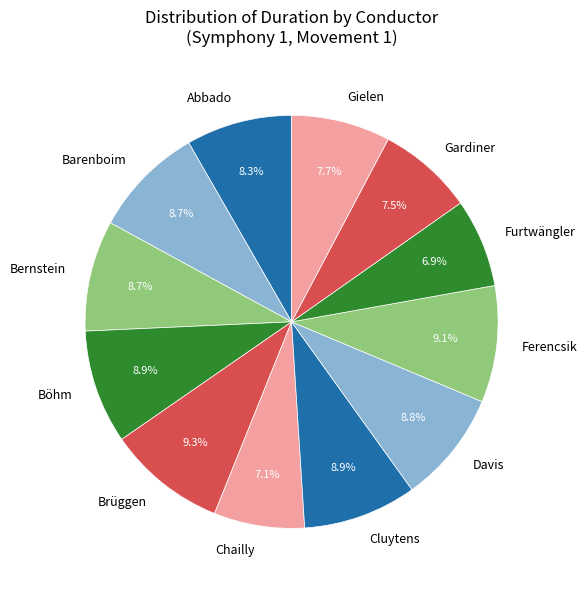

What is the ratio of the value at Ferencsik to the value at Gardiner?

1.2